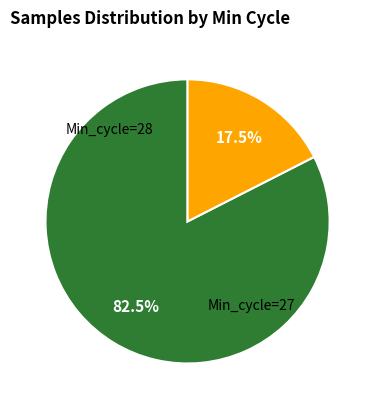

Is there a majority slice in this chart?

Yes